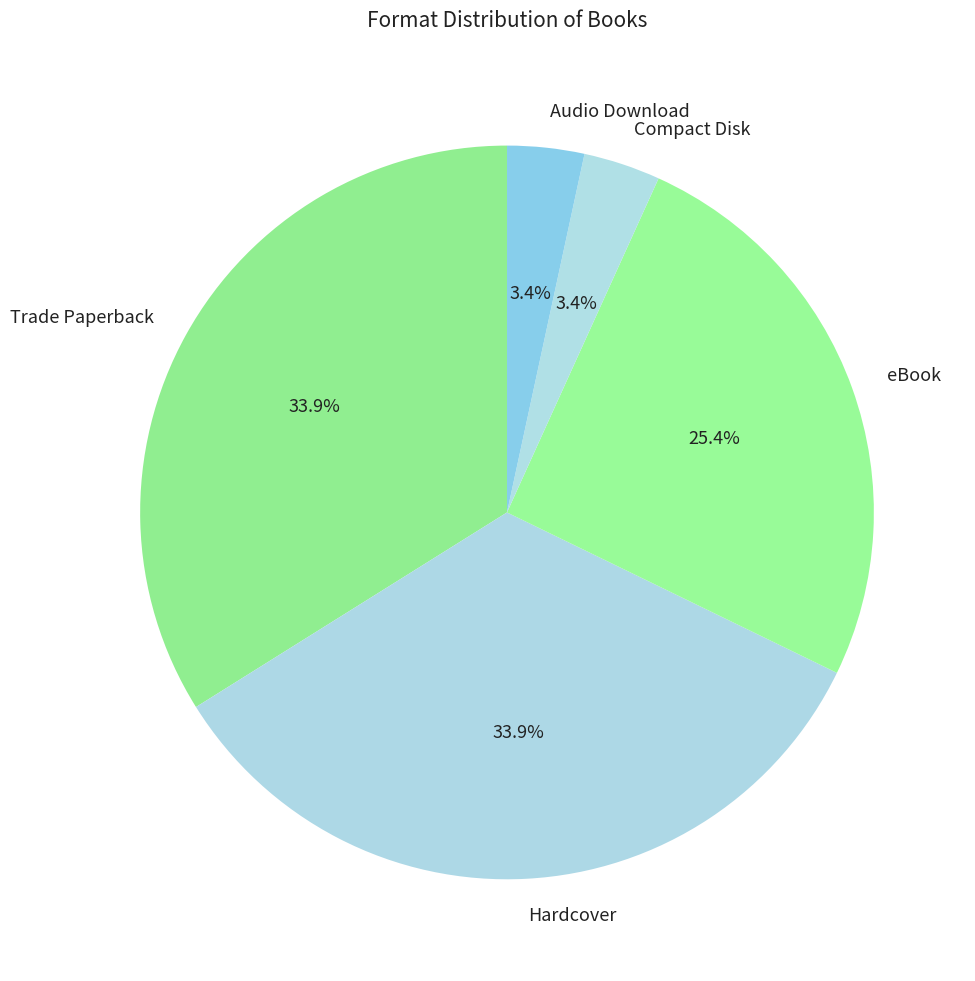

To the nearest percent, what is the average slice percentage?

20%